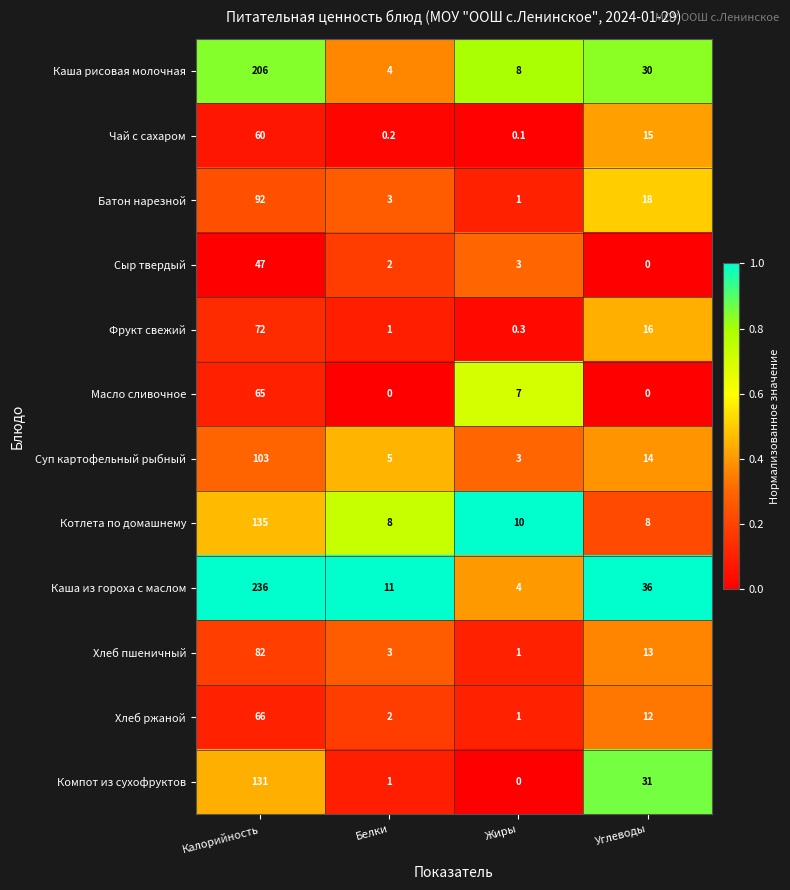

At which category is the sum across all series the highest?

Калорийность